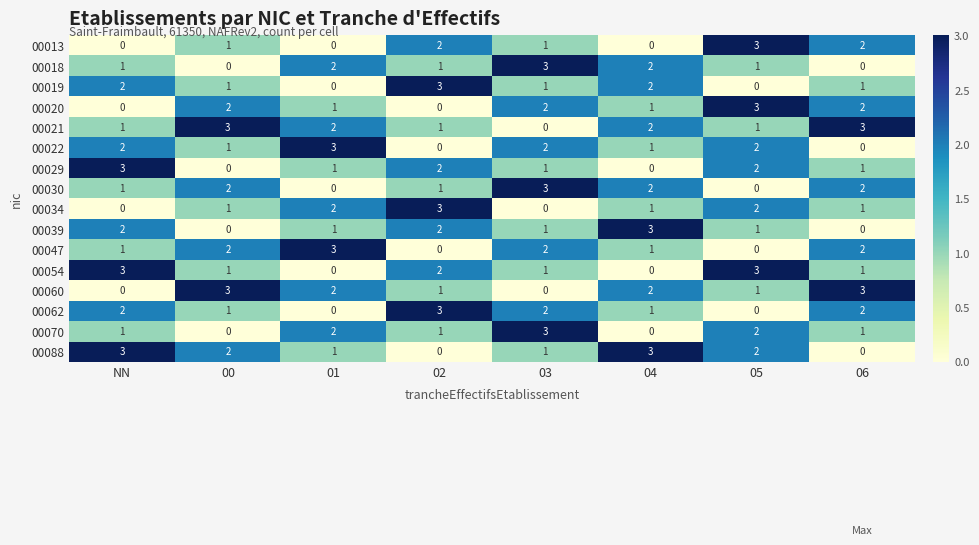

What is the sum of the 00088 values at 05 and NN?

5